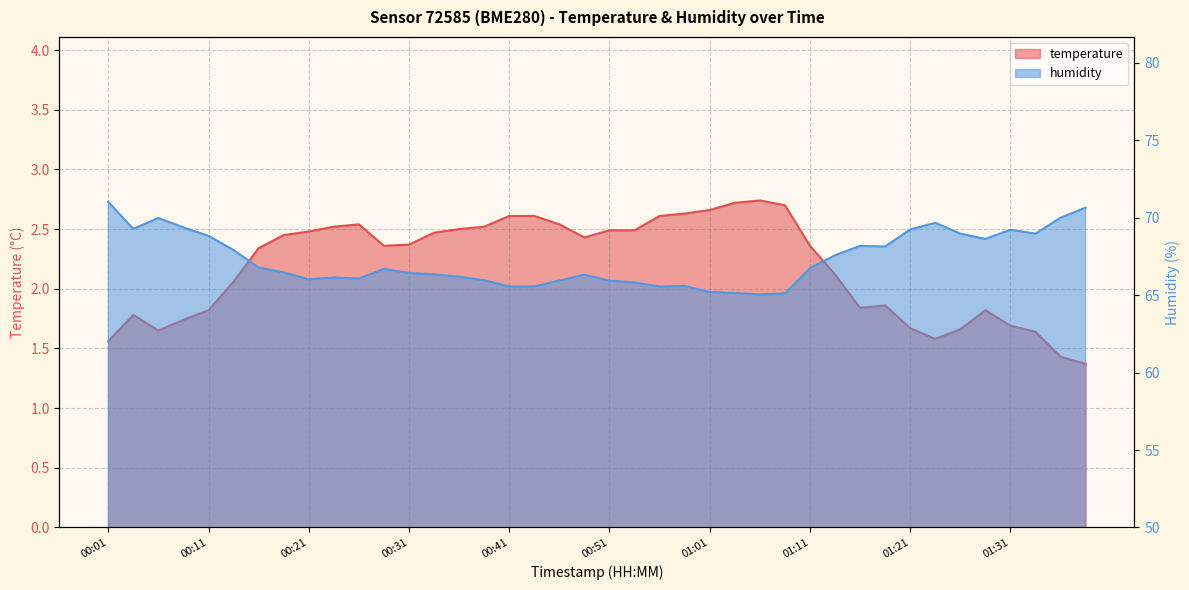

Is the value of temperature at 00:26 greater than the value of humidity at 00:36?

No